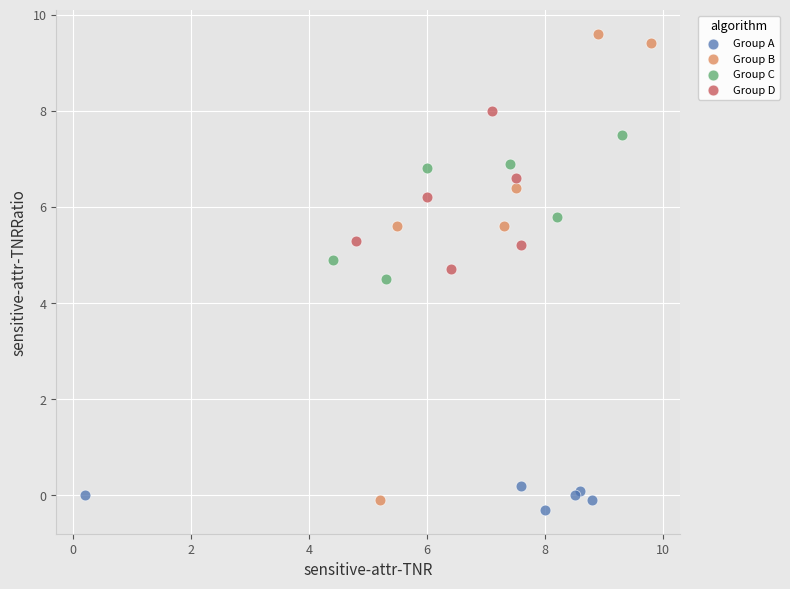

What are all the series names shown in the legend?

Group A, Group B, Group C, Group D